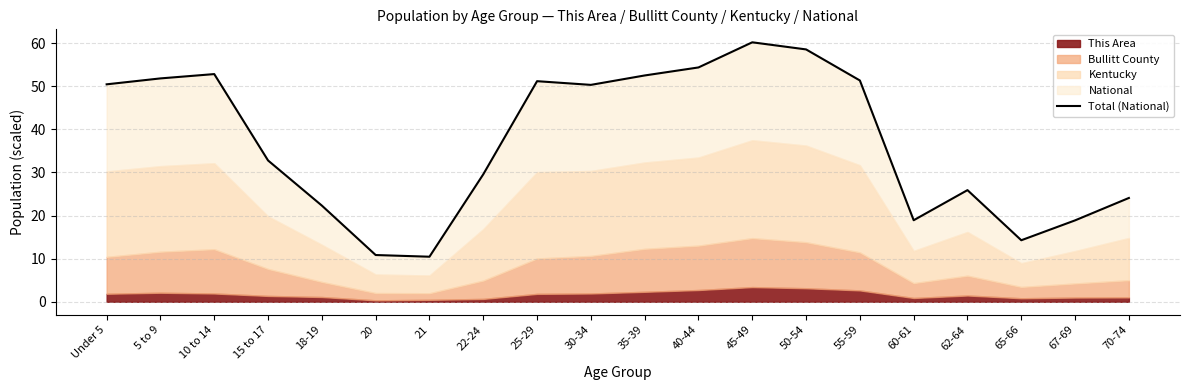

At which label does the data first exceed 50?

Under 5